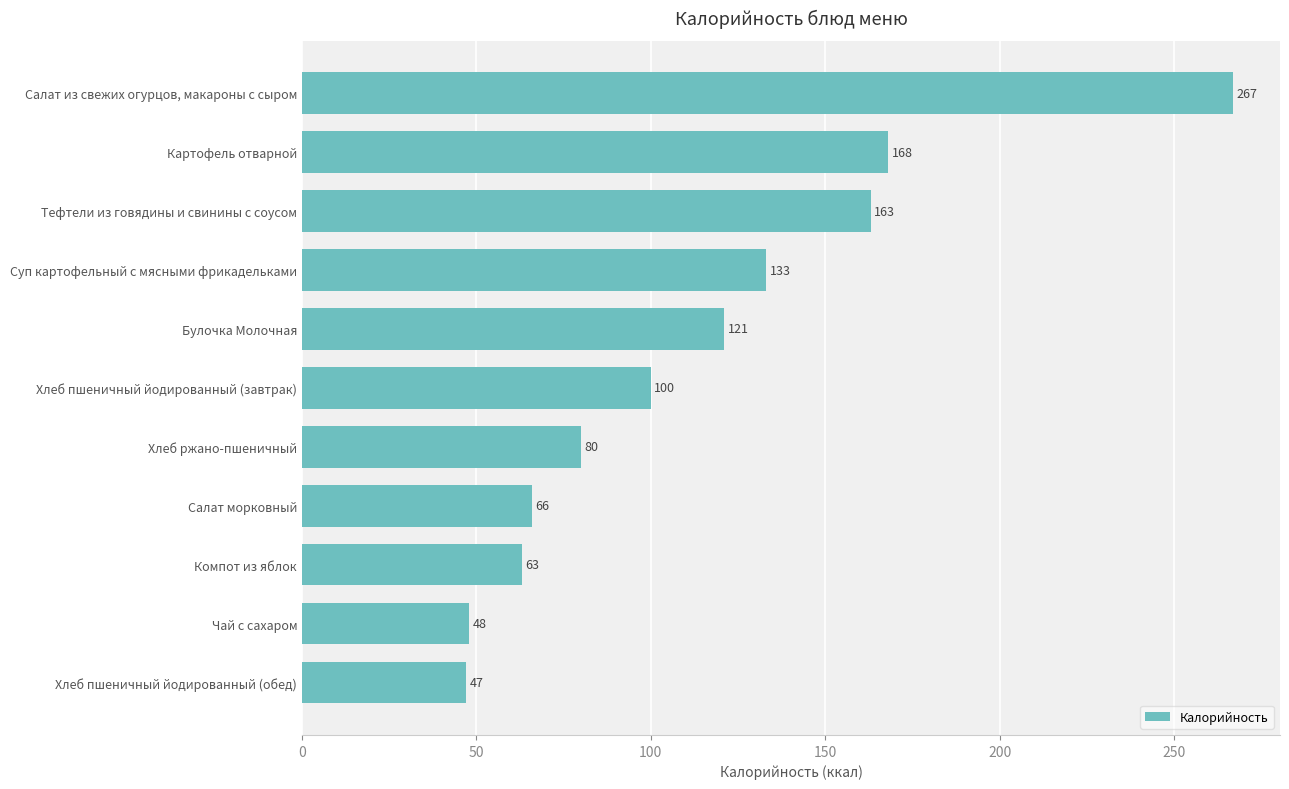

What is the sum of all values?

1256